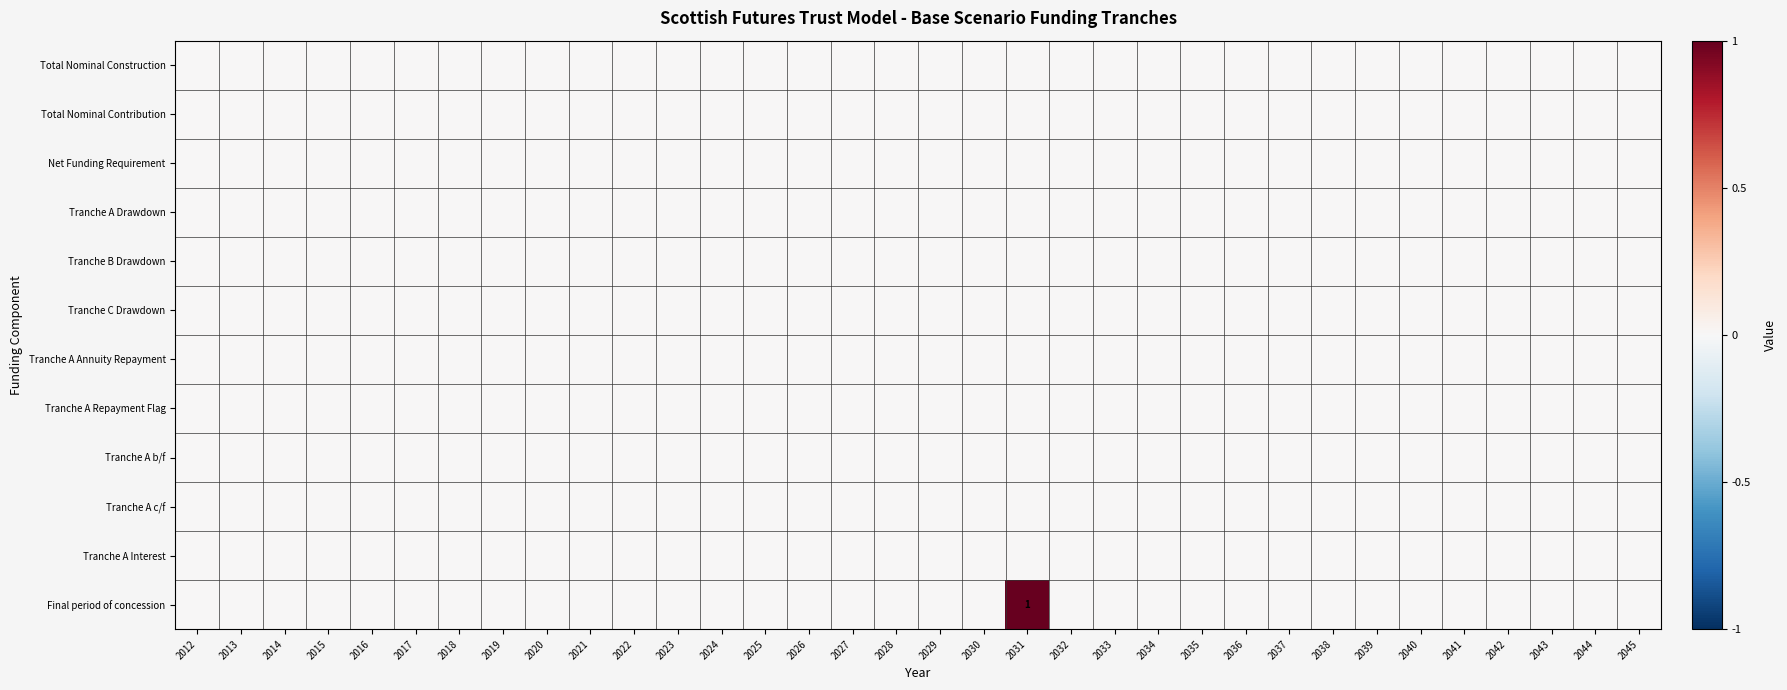

Where is Net Funding Requirement nearest to the value 0?

2012